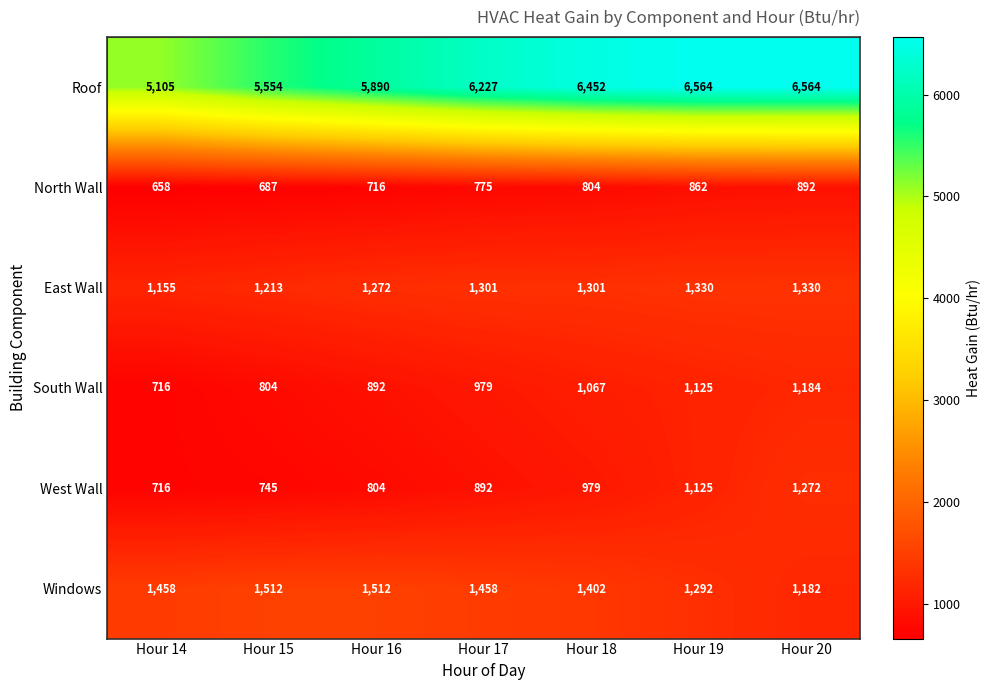

The West Wall series shows 745 at Hour 15. True or false?

True